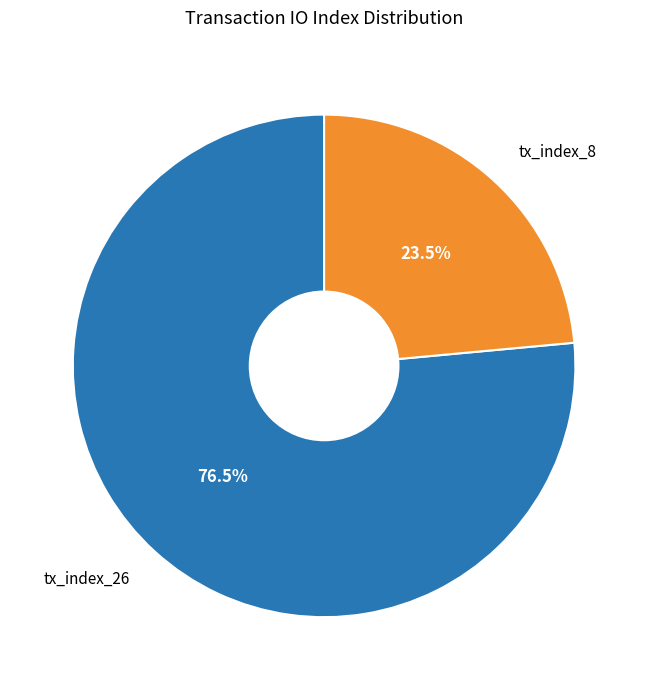

Approximately how many times larger is the value at tx_index_8 compared to tx_index_26?

0.3